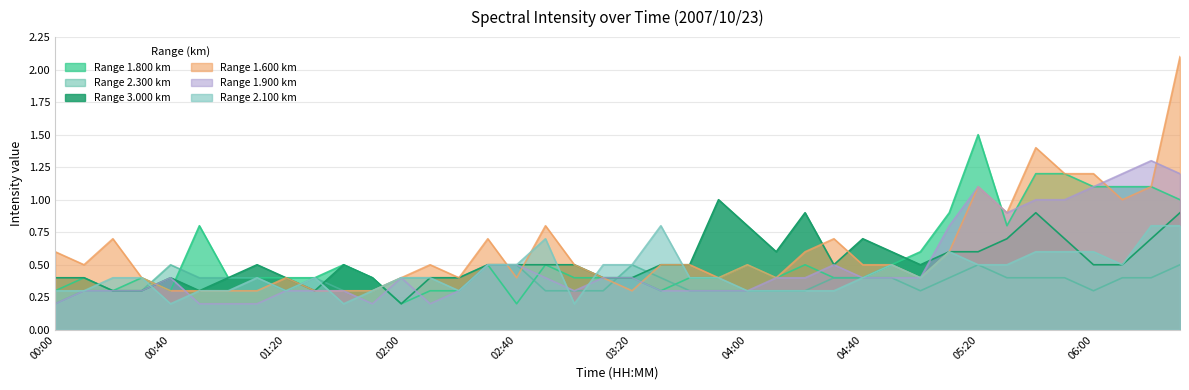

What is the sum of the 1.600 values at 04:40 and 05:20?

1.6